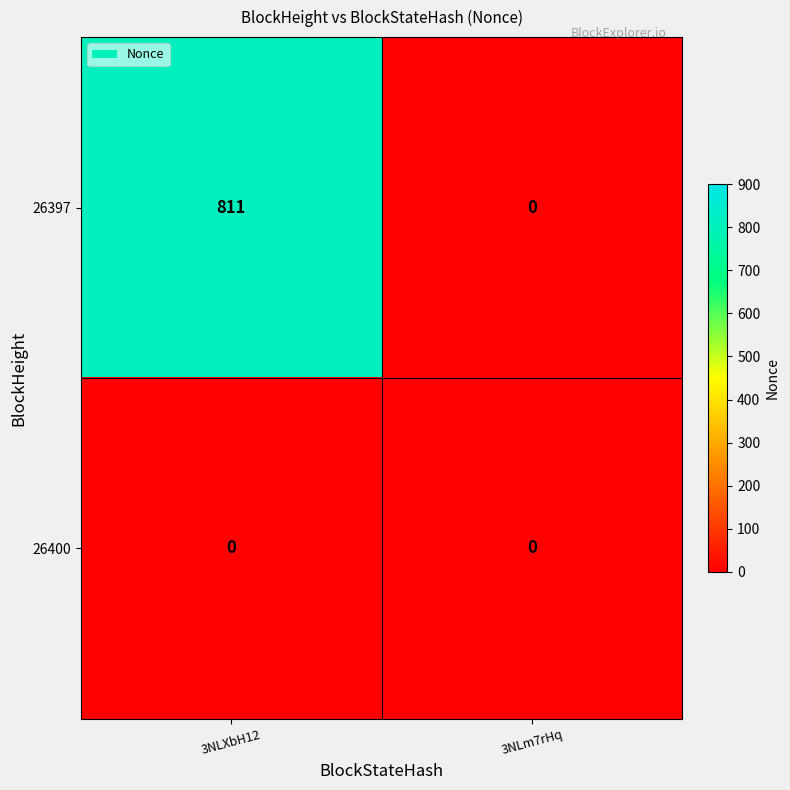

Which category has the highest value across all series?

3NLXbH12